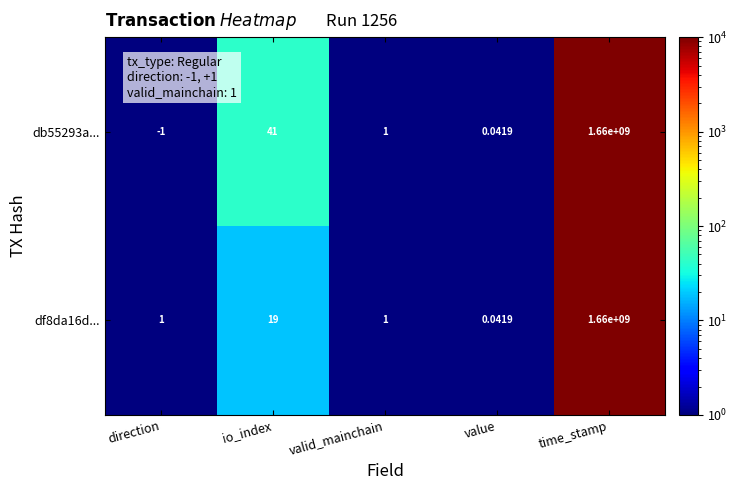

Where does the db55293a... series first go above 1?

io_index